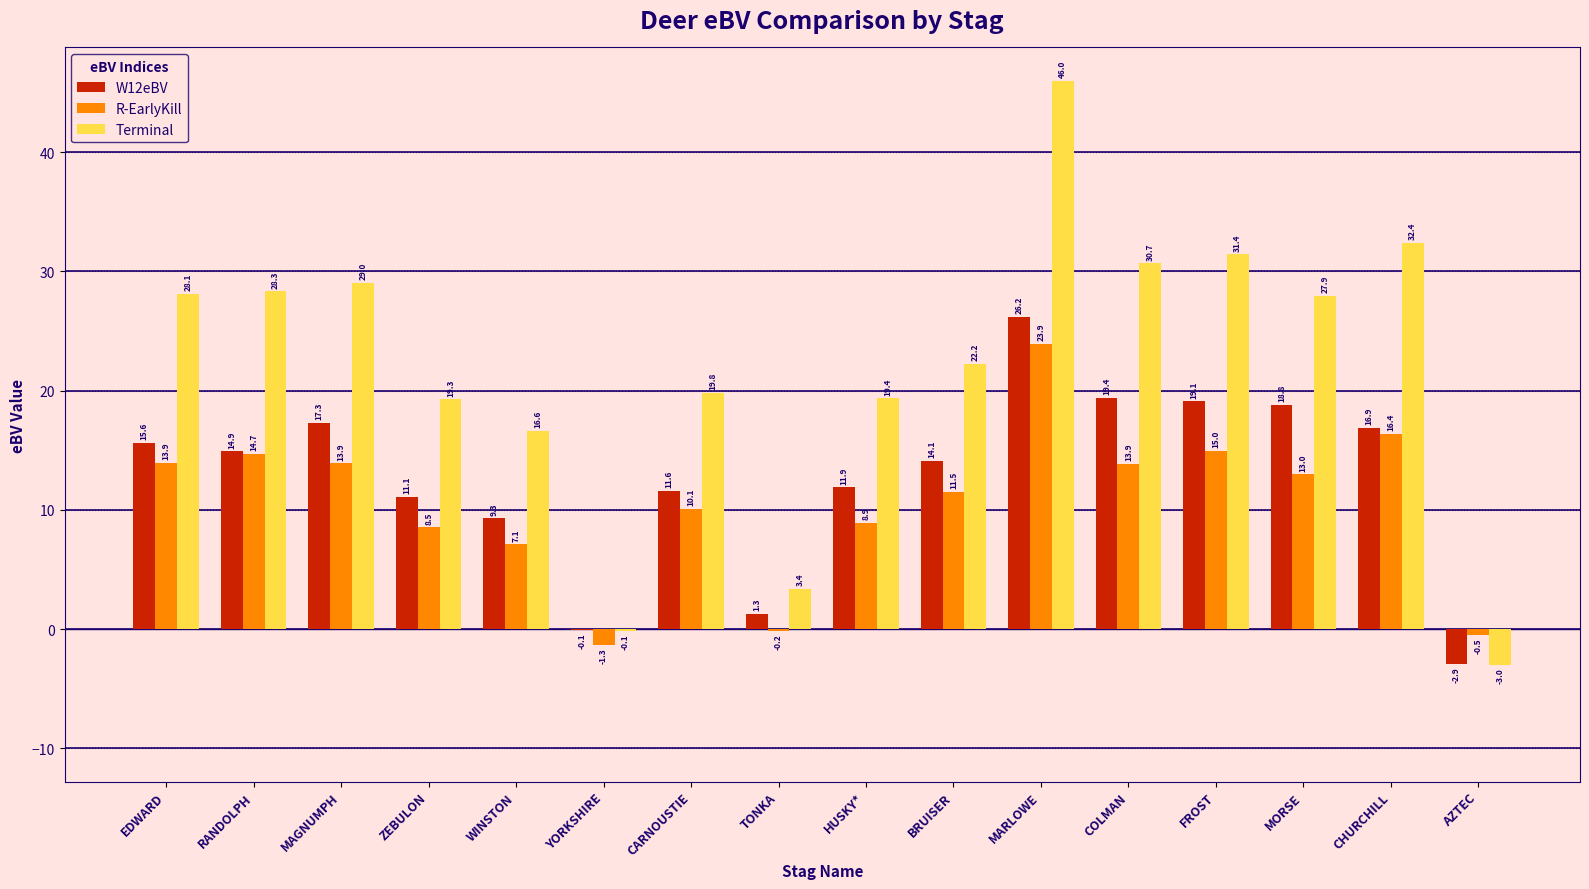

What is the greatest value displayed?

46.0